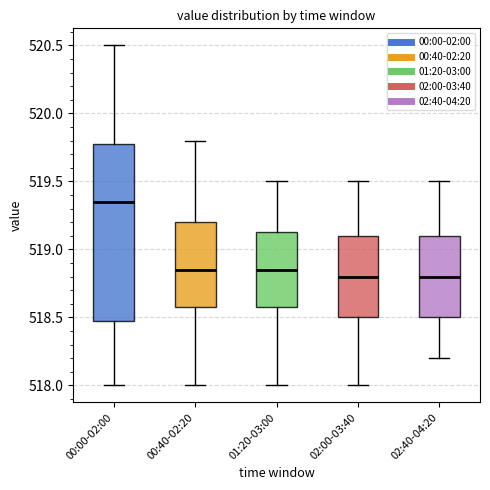

Which box has the highest median line?

00:00-02:00